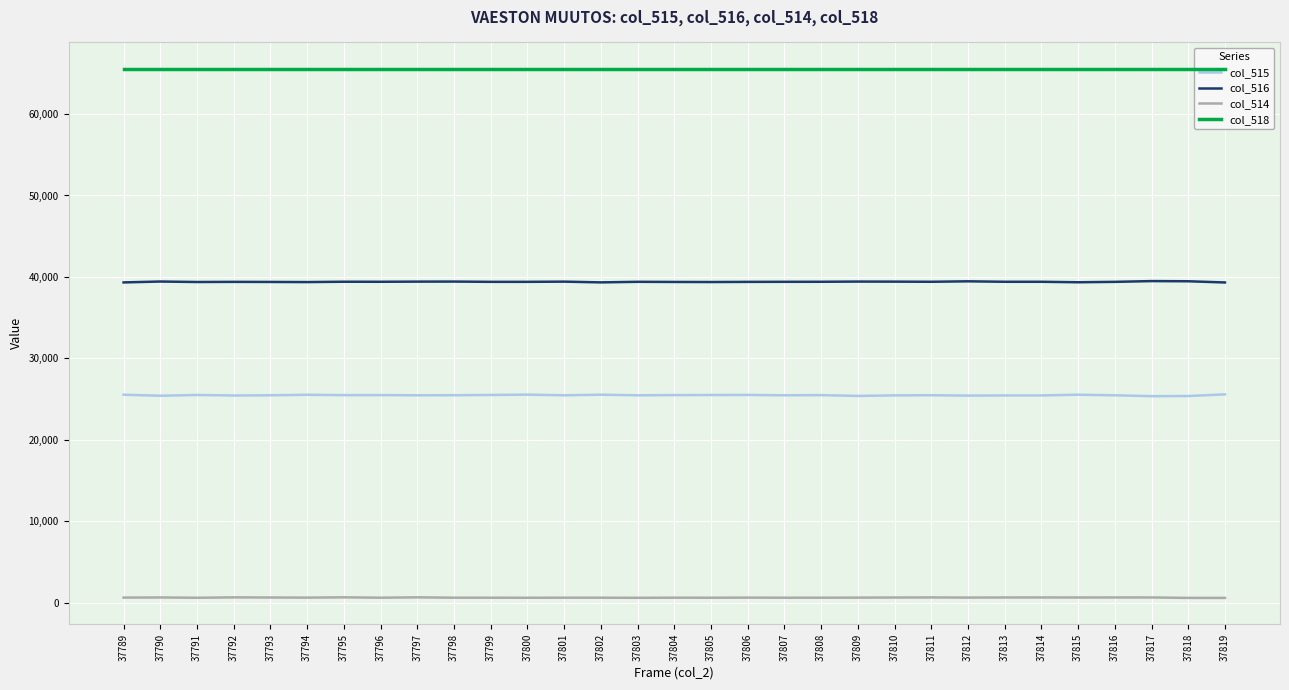

Is it true that col_515 equals 25462 at 37814?

True